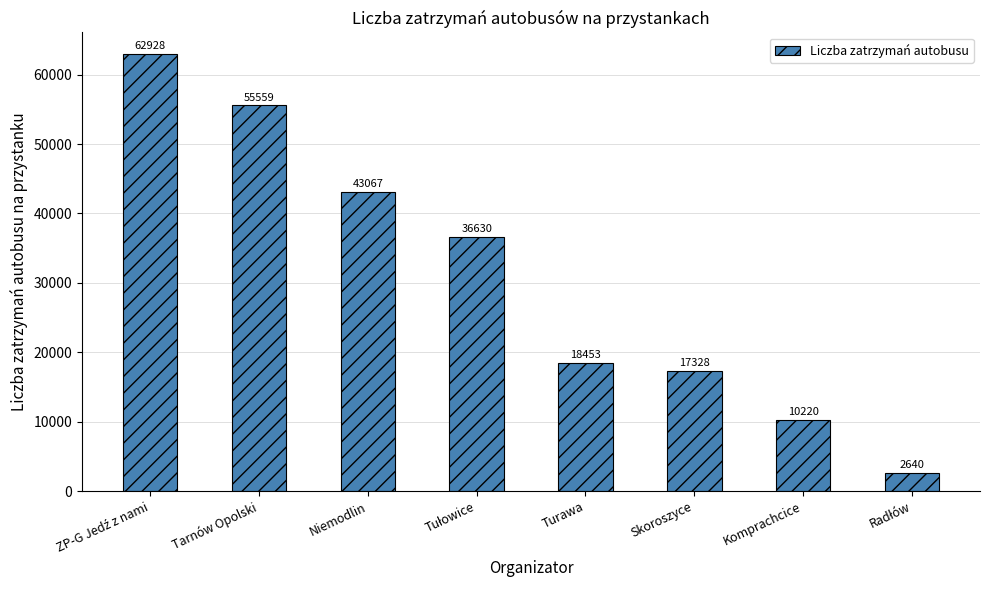

What is the difference between the second highest and second lowest values?

45339